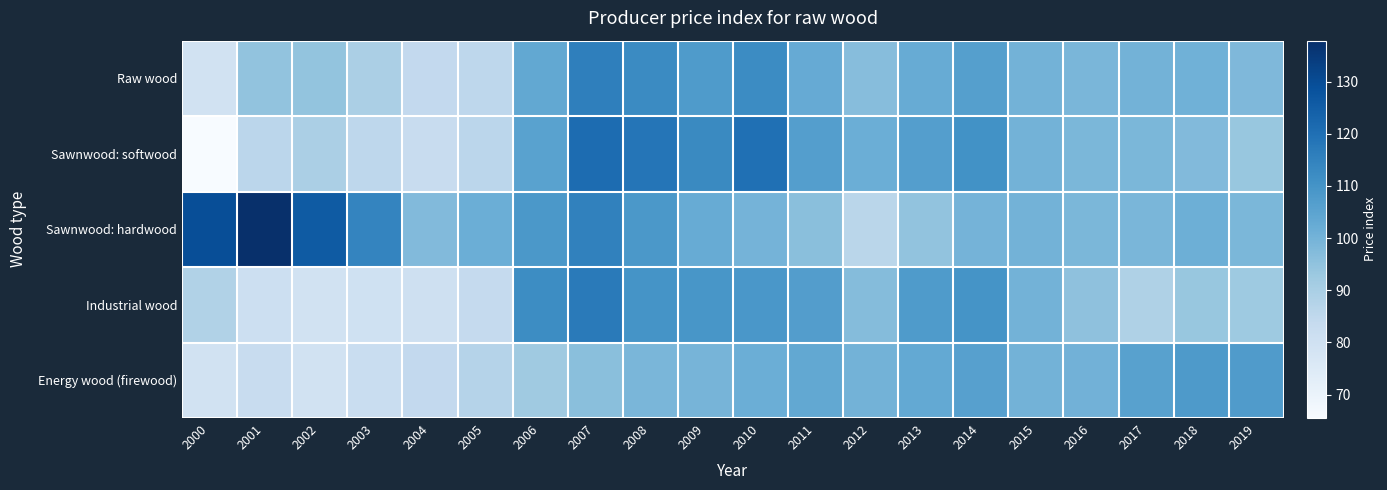

Which category has the highest value across all series?

2001